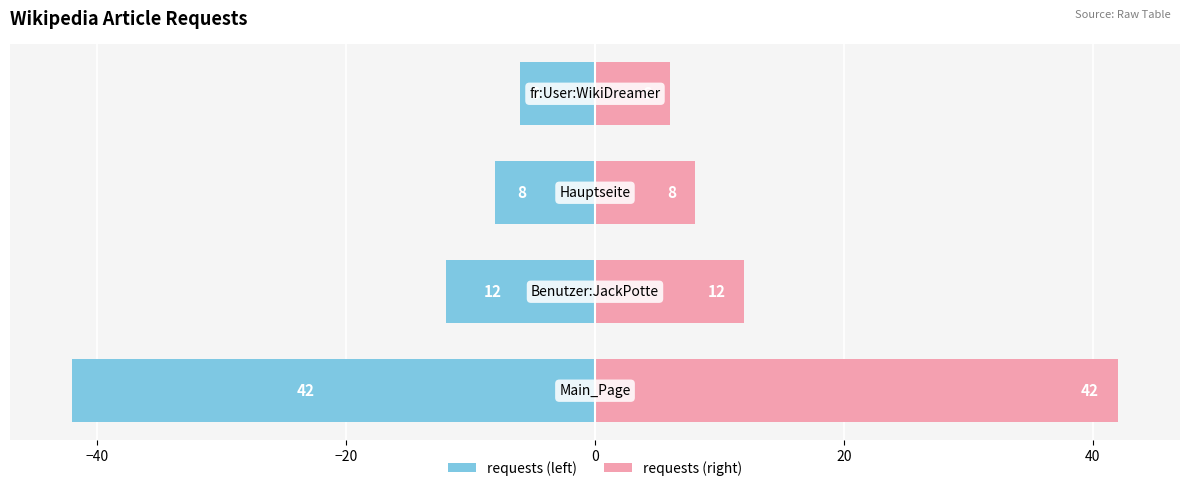

How many categories are shown in the chart?

4